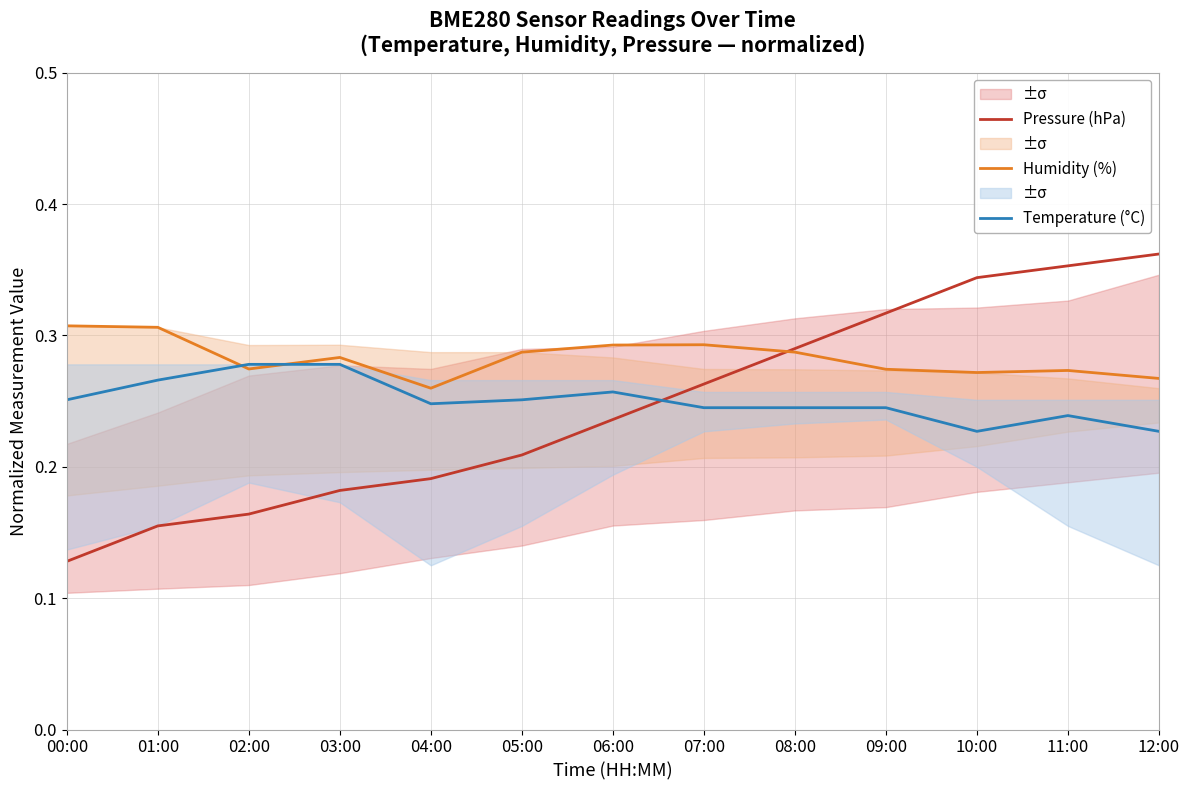

At how many categories does at least one series exceed 0?

13